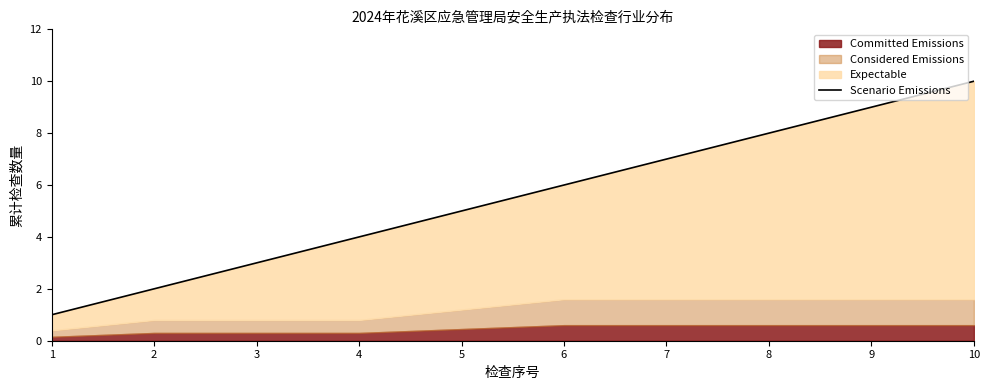

What is the ratio of the value at 2 to the value at 10?

0.2